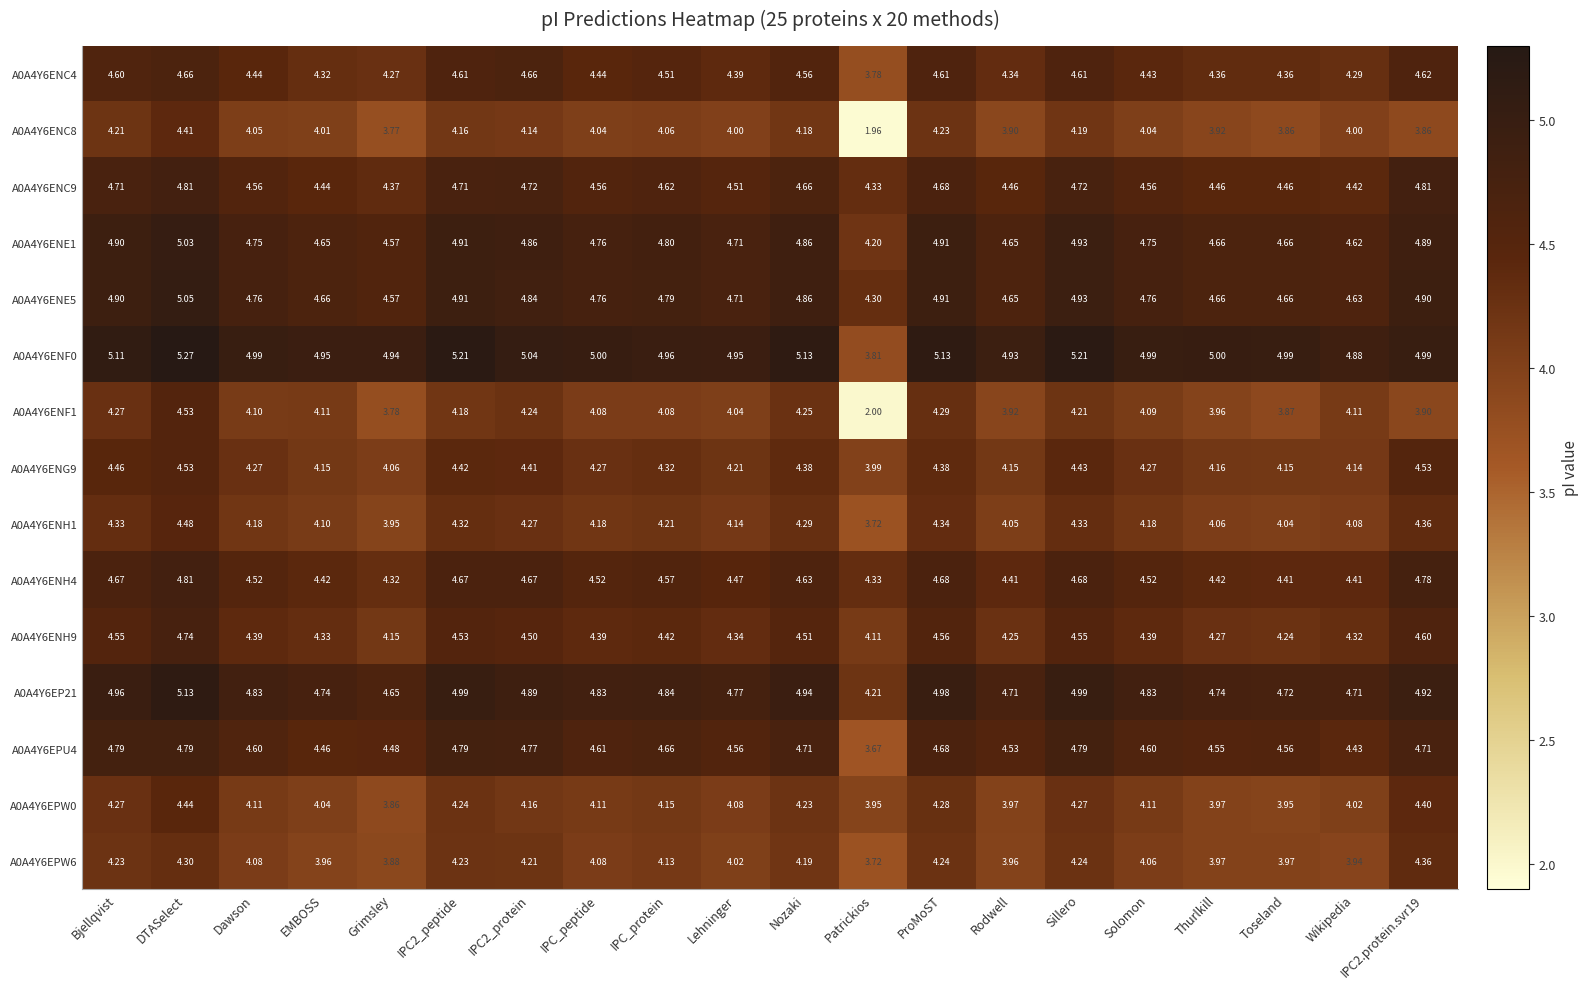

At which category is the sum across all series the highest?

DTASelect